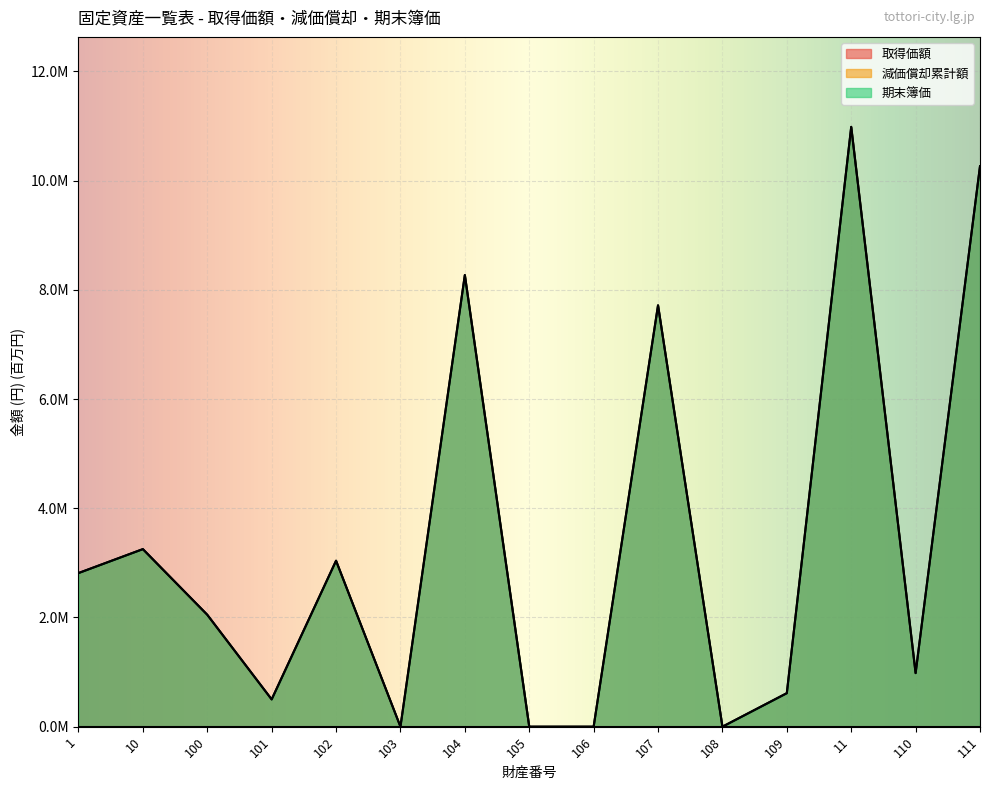

Reading left to right, transcribe all the data shown in this chart.

取得価額: 1=2.8	10=3.3	100=2.0	101=0.5	102=3.0	103=0.0	104=8.3	105=0.0	106=0.0	107=7.7	108=0.0	109=0.6	11=11.0	110=1.0	111=10.3
期末簿価: 1=2.8	10=3.3	100=2.0	101=0.5	102=3.0	103=0.0	104=8.3	105=0.0	106=0.0	107=7.7	108=0.0	109=0.6	11=11.0	110=1.0	111=10.3